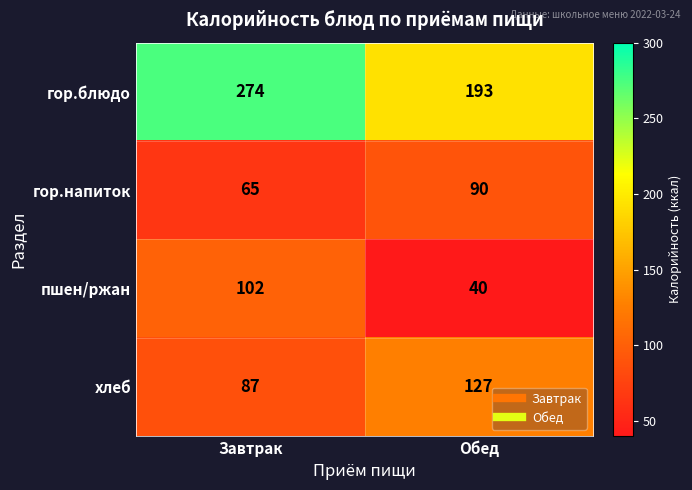

What value does the гор.напиток series have at Завтрак, to the nearest 5?

65